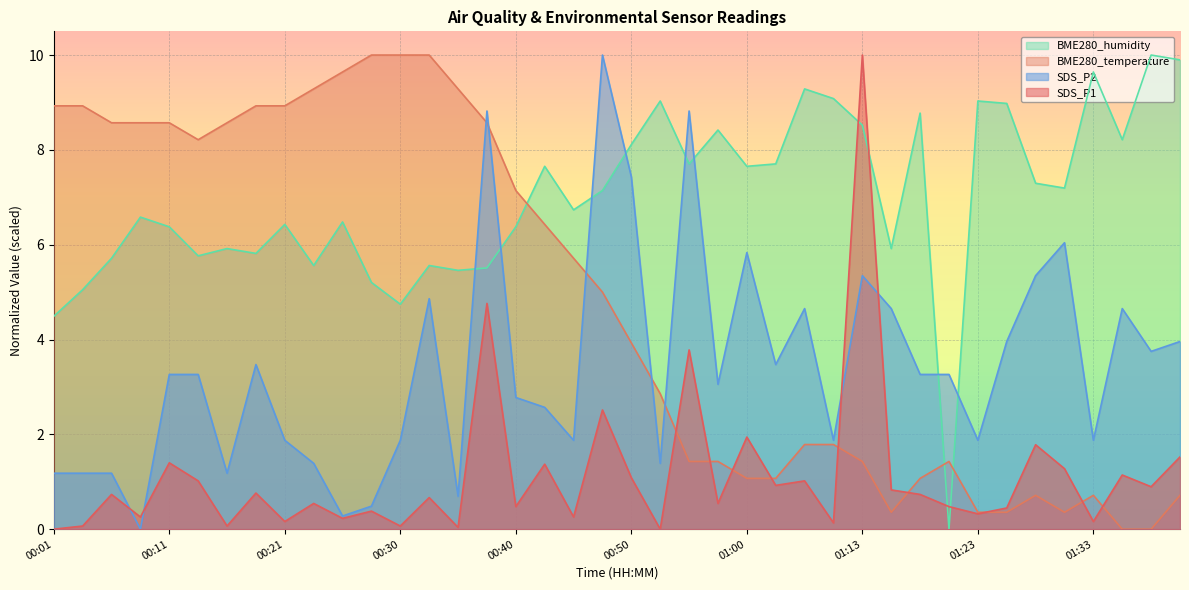

What are all the series names shown in the legend?

BME280_humidity, BME280_temperature, SDS_P2, SDS_P1